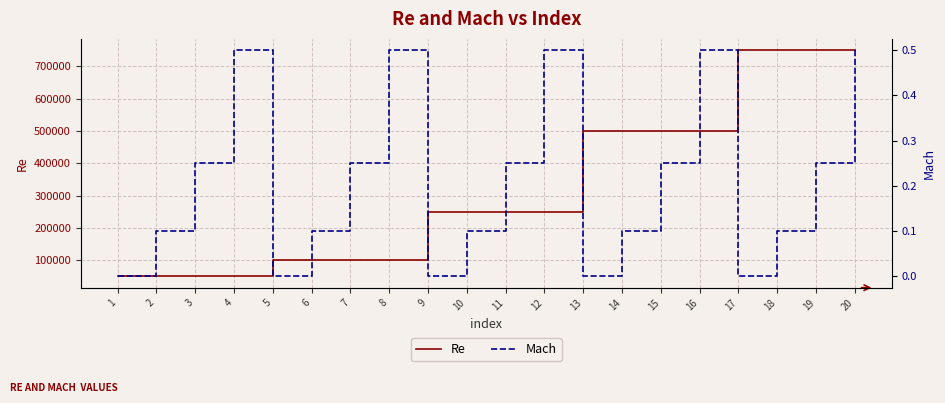

In Mach, how many points are higher than both neighbors (excluding endpoints)?

4